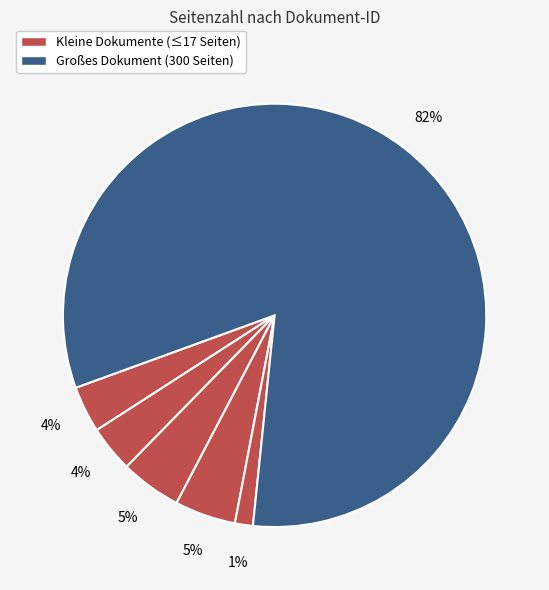

Which slice is the largest?

OPUS4-7218